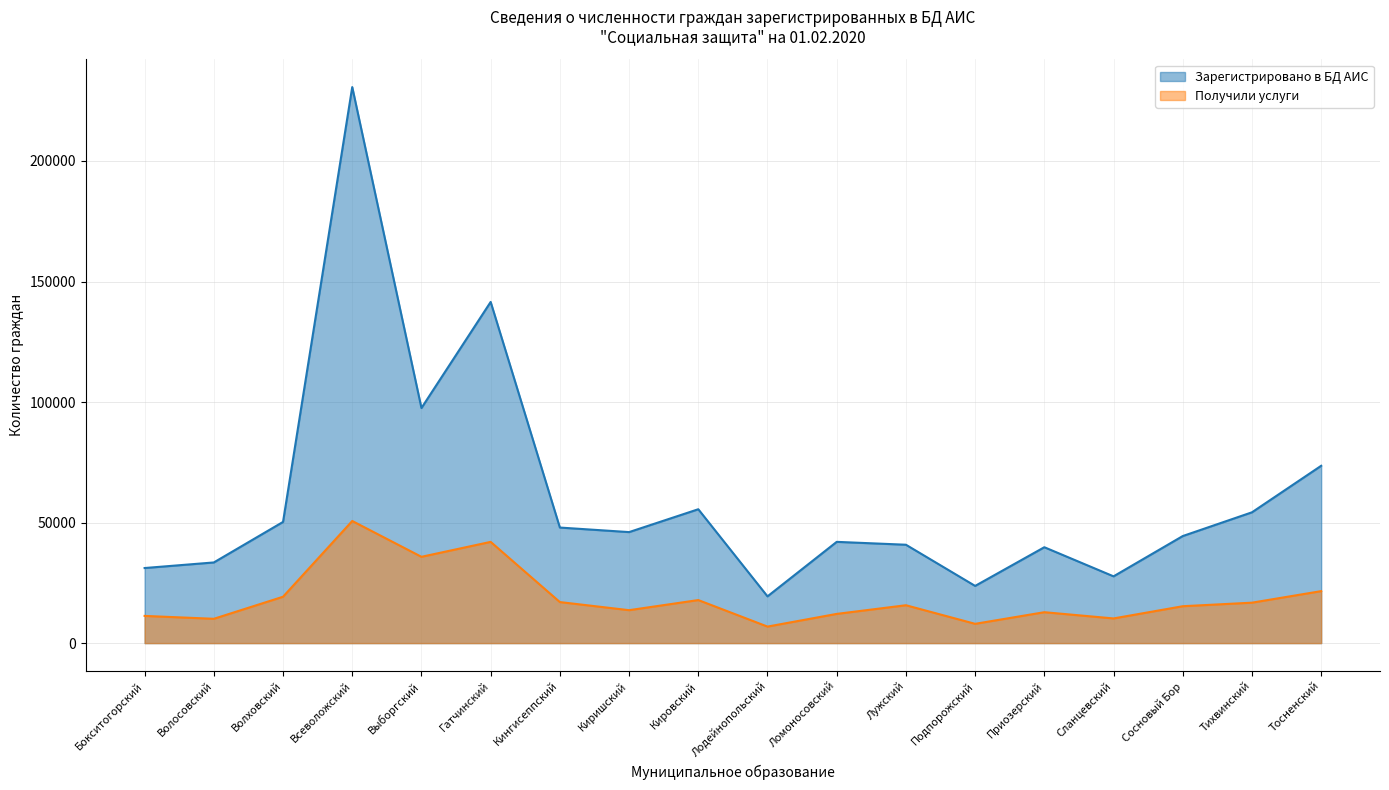

True or false: Зарегистрировано в БД АИС has a value of 62480 at Ломоносовский.

False